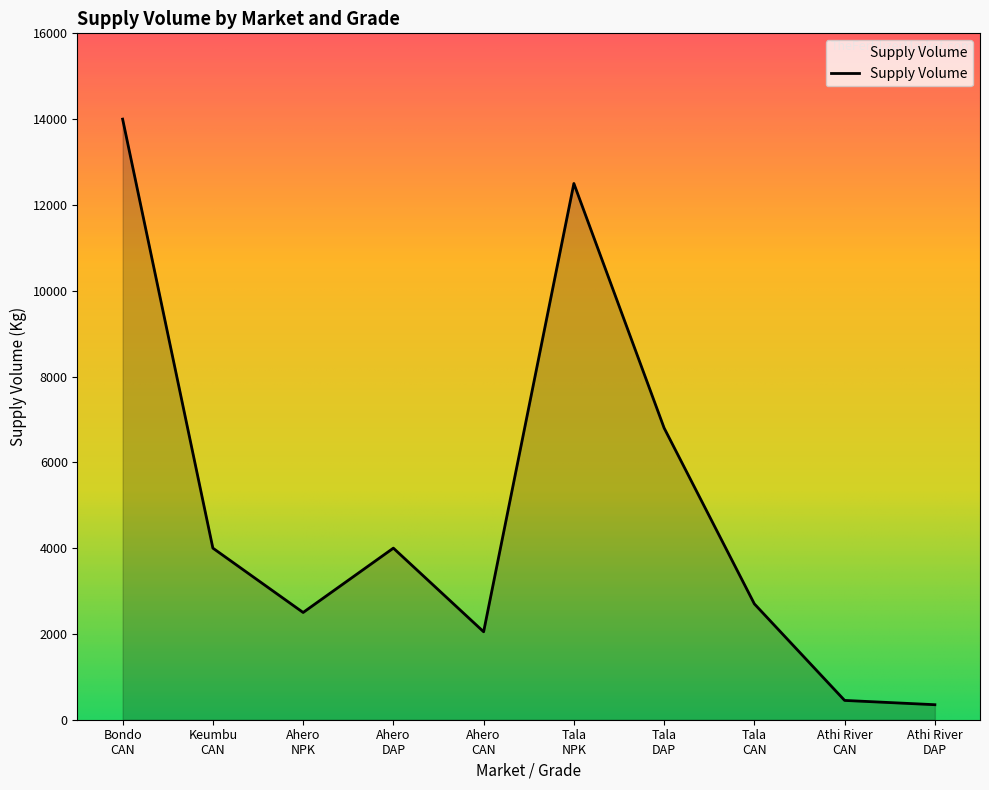

Reading left to right, transcribe all the data shown in this chart.

14000	4000	2500	4000	2050	12500	6800	2700	450	350